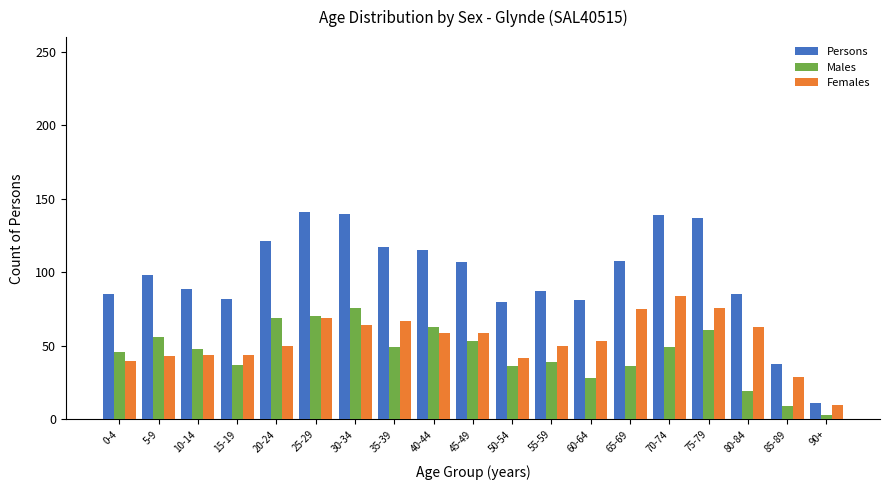

Rank the series by their average value, from highest to lowest.

Persons, Females, Males